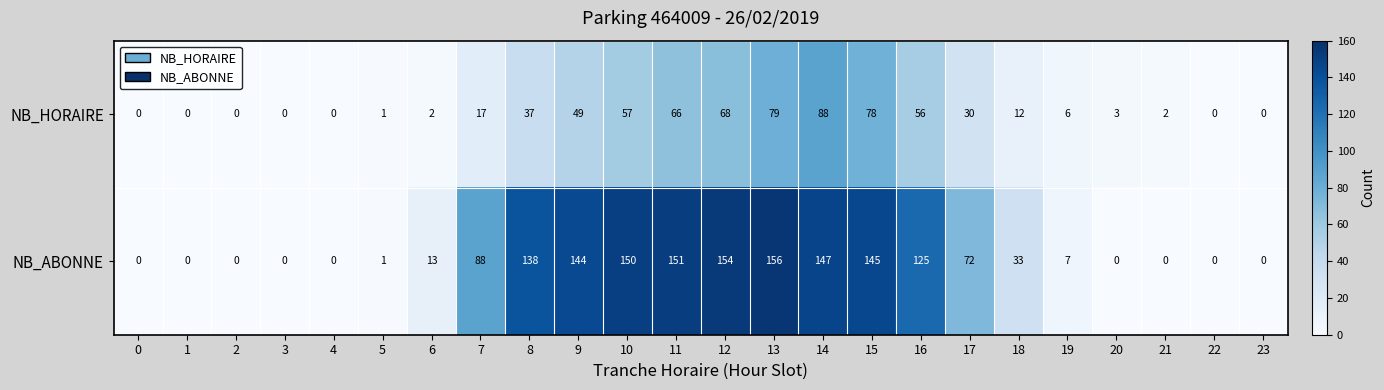

Is the value of NB_ABONNE at 13 greater than the value of NB_HORAIRE at 18?

Yes